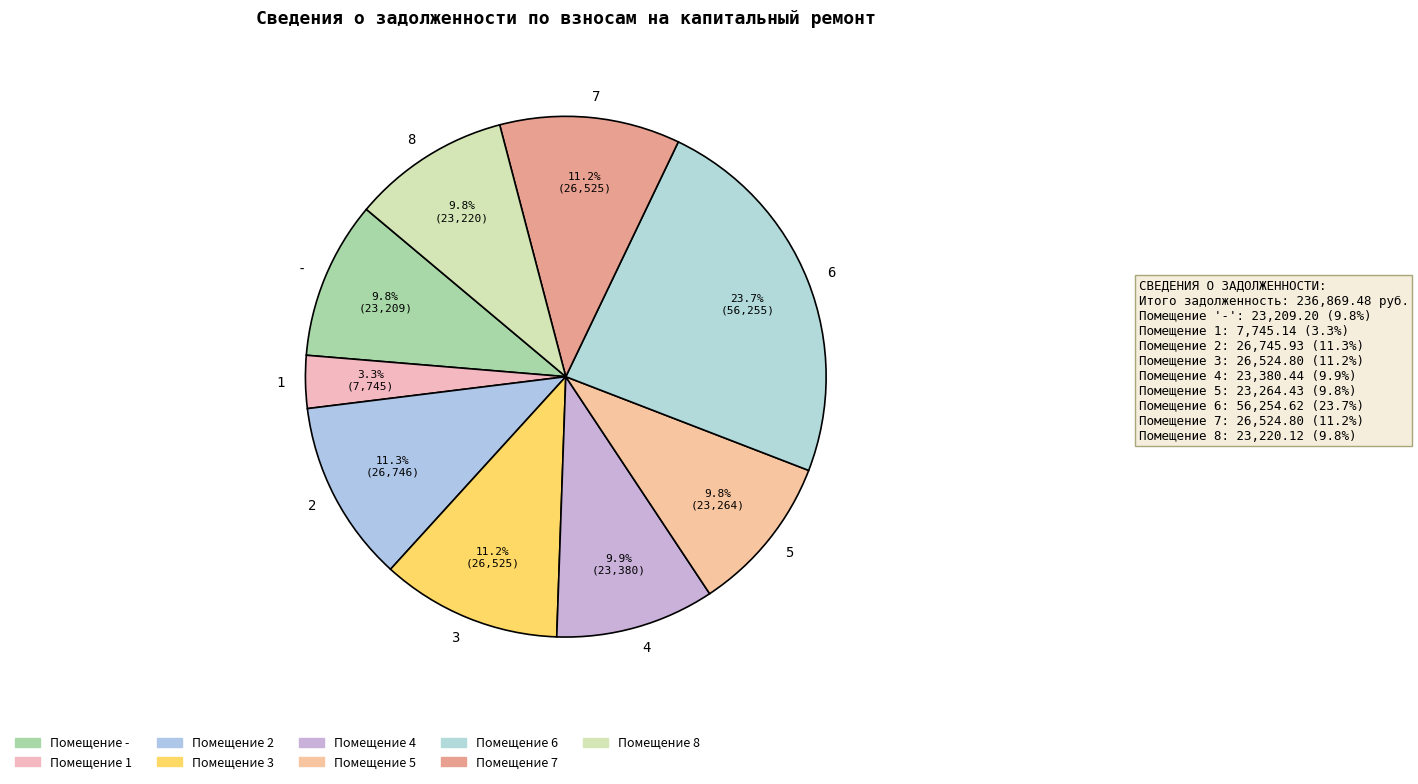

Does 5 account for over 50% of the chart?

No